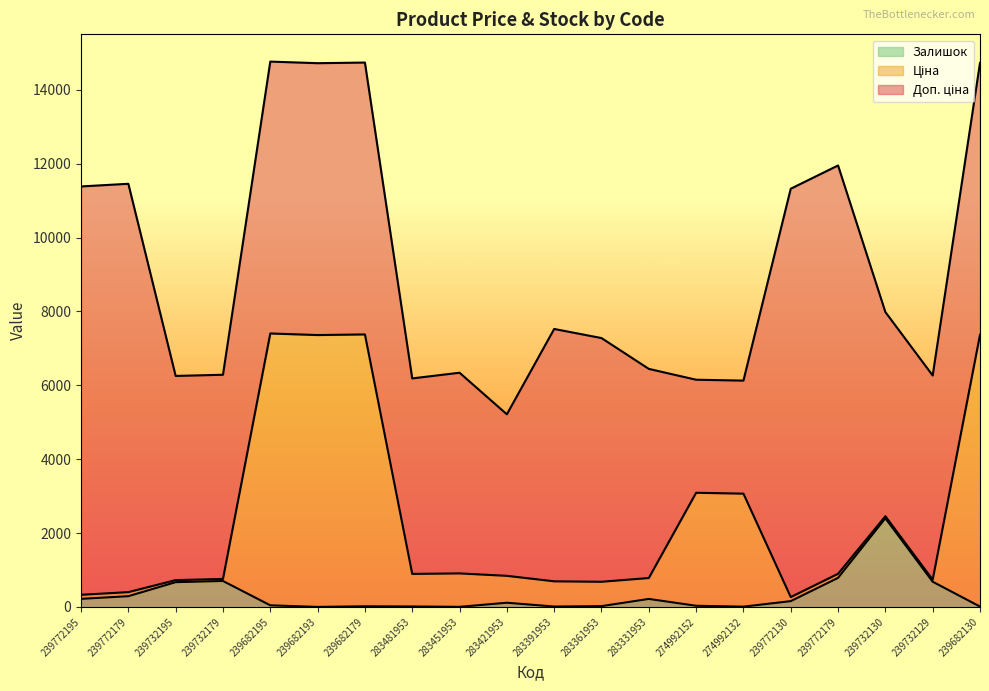

List the labels in order of Ціна value, largest first.

239682195, 239682179, 239682130, 239682193, 274992152, 274992132, 239732130, 283451953, 239772179, 283481953, 283421953, 283331953, 239732179, 239732129, 239732195, 283391953, 283361953, 239772179, 239772195, 239772130